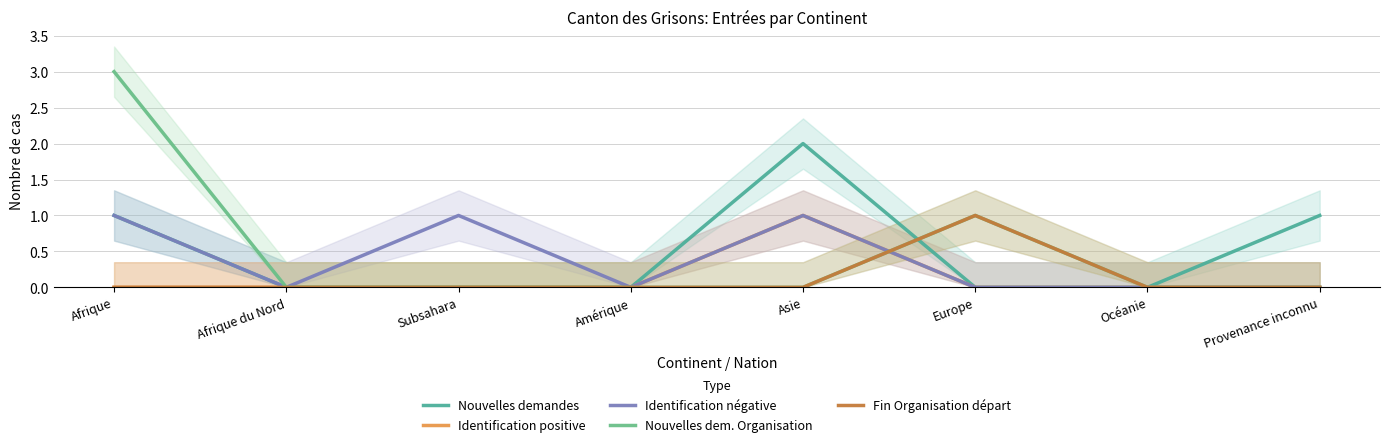

Which category has the highest value across all series?

Afrique